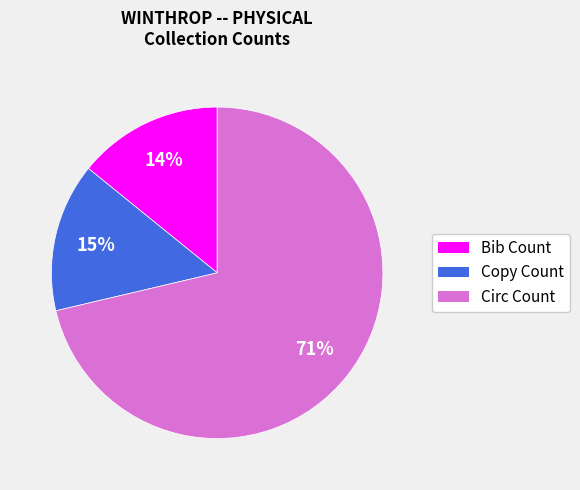

To the nearest percent, what percentage of the pie is Copy Count?

15%